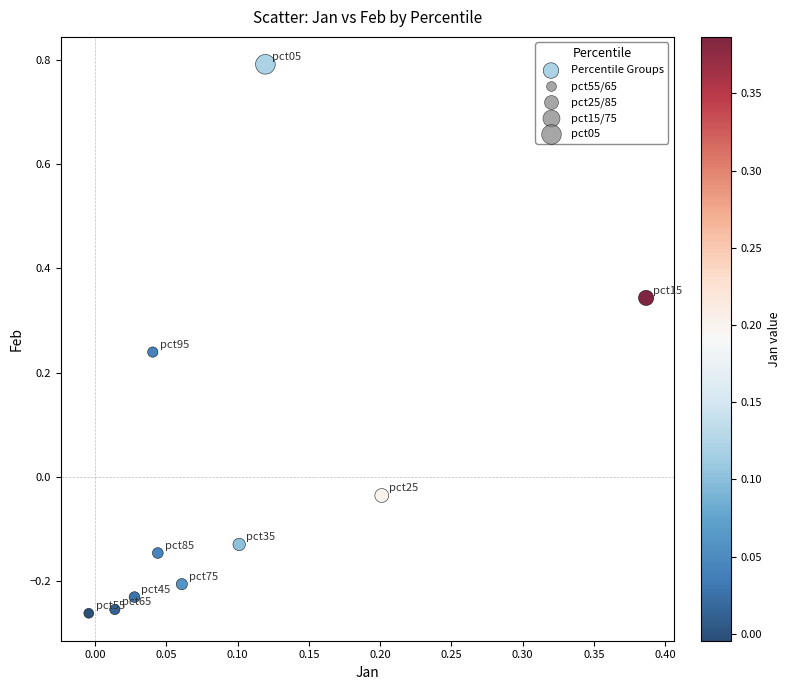

What is the range of X values (max minus min)?

0.4